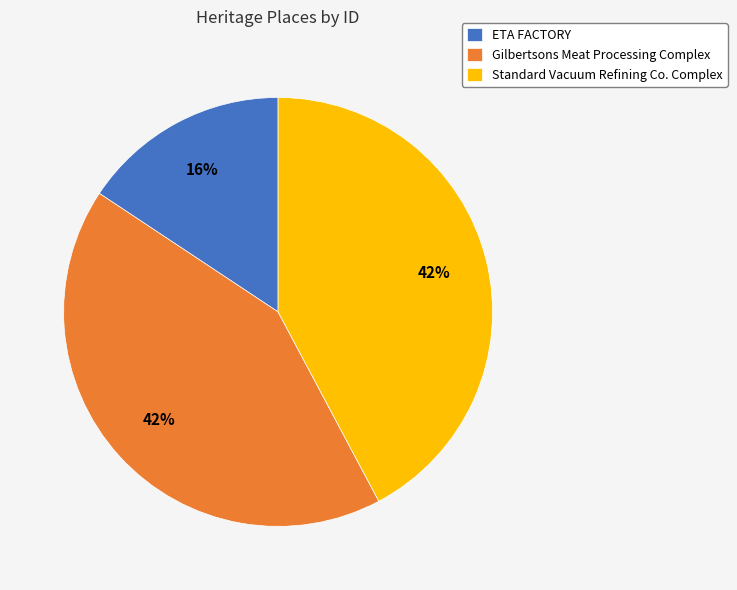

Is the sum of Gilbertsons Meat Processing Complex and Standard Vacuum Refining Co. Complex greater than half?

Yes